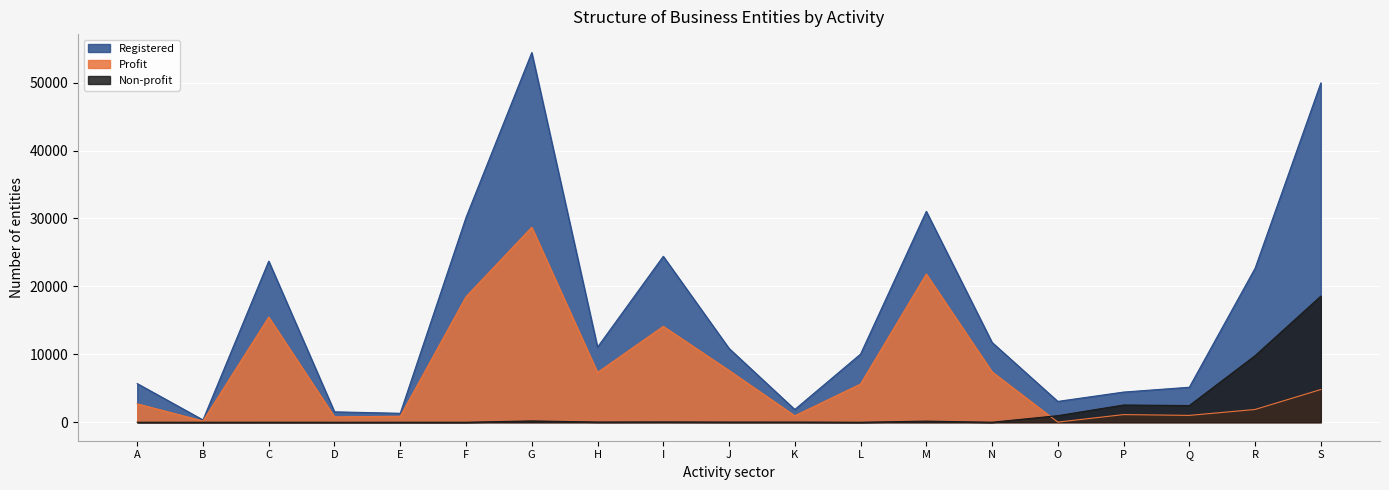

What is the value of the Profit point at the 19th from the left?

4818